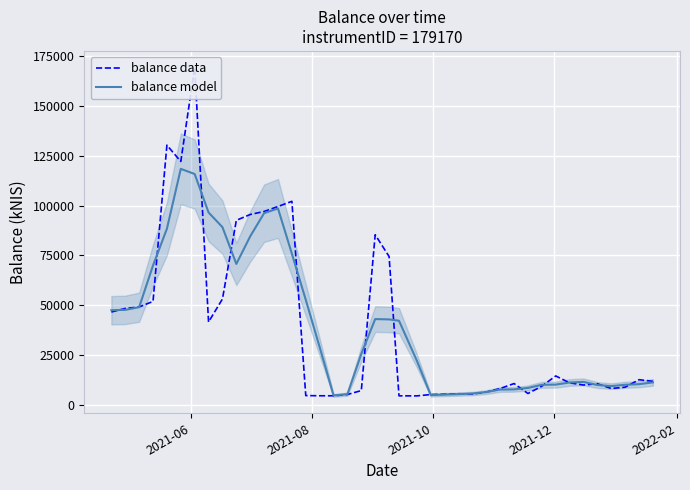

How many times do balance data and balance model cross each other?

17